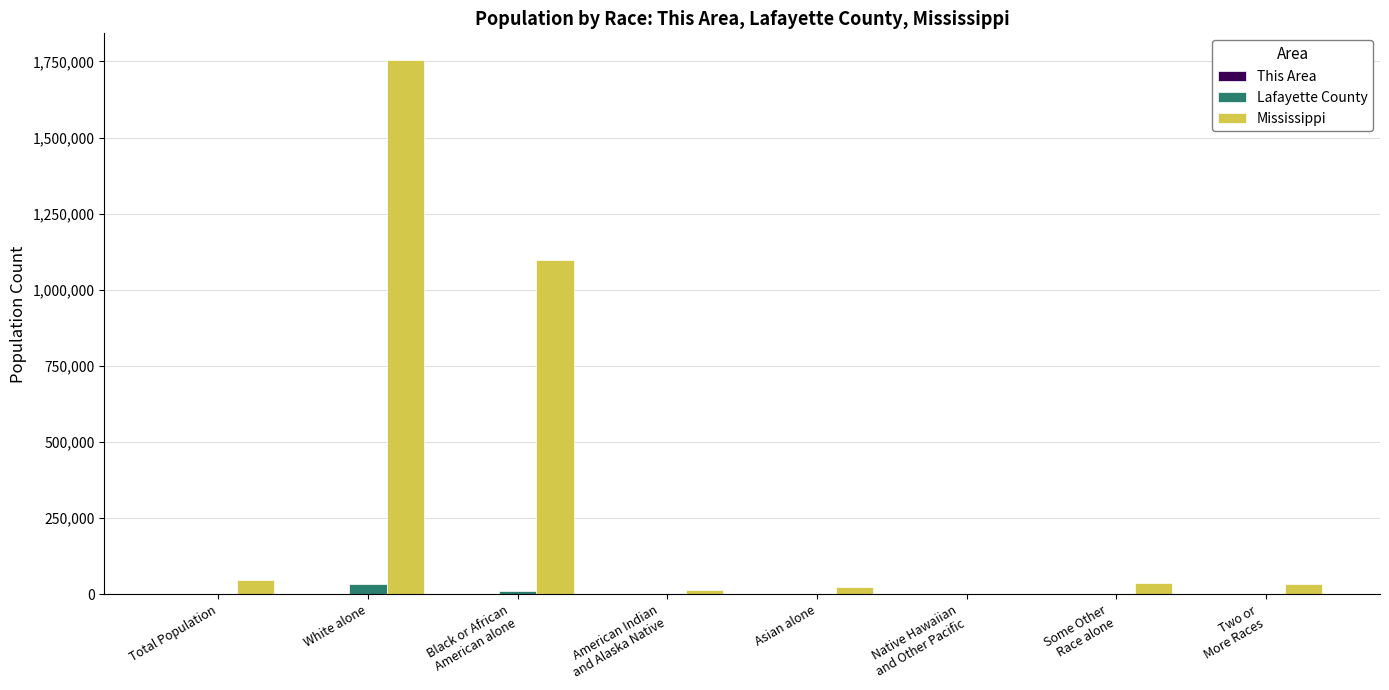

Which series has the largest total across all categories?

Mississippi